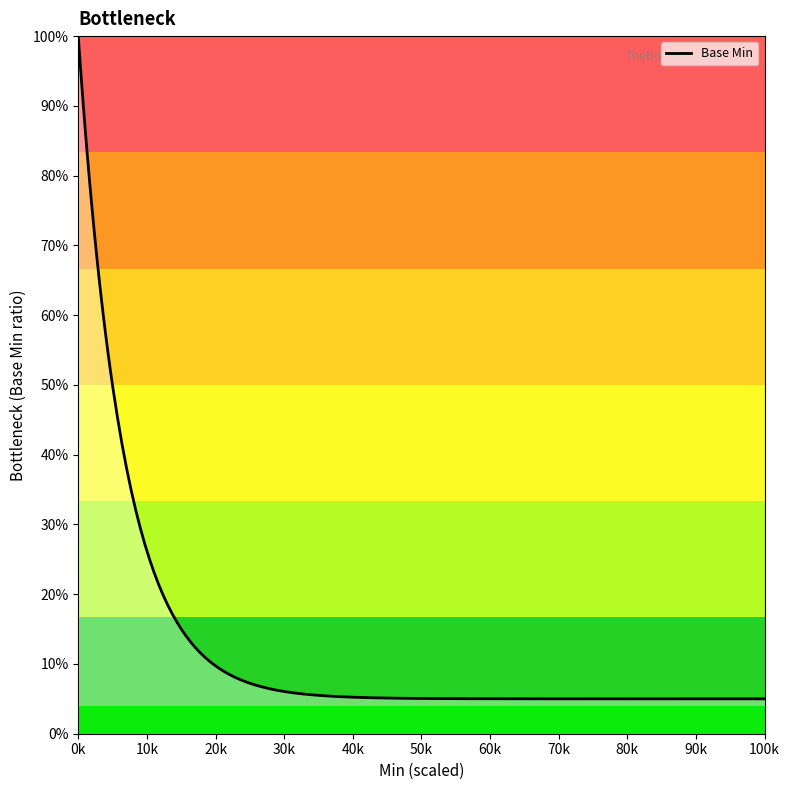

Where is the first local maximum?

1